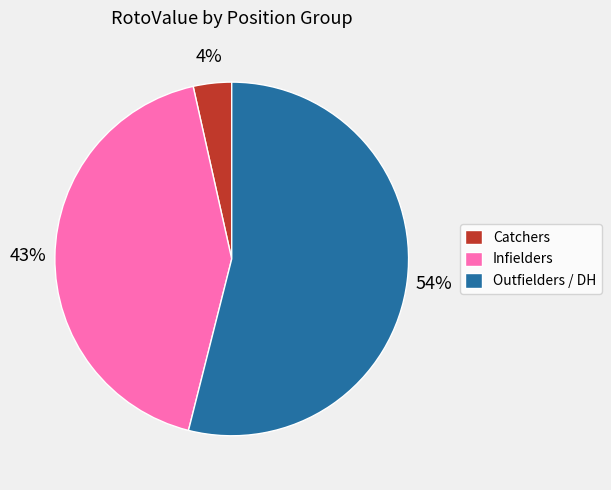

To the nearest percent, what is the average slice percentage?

33%